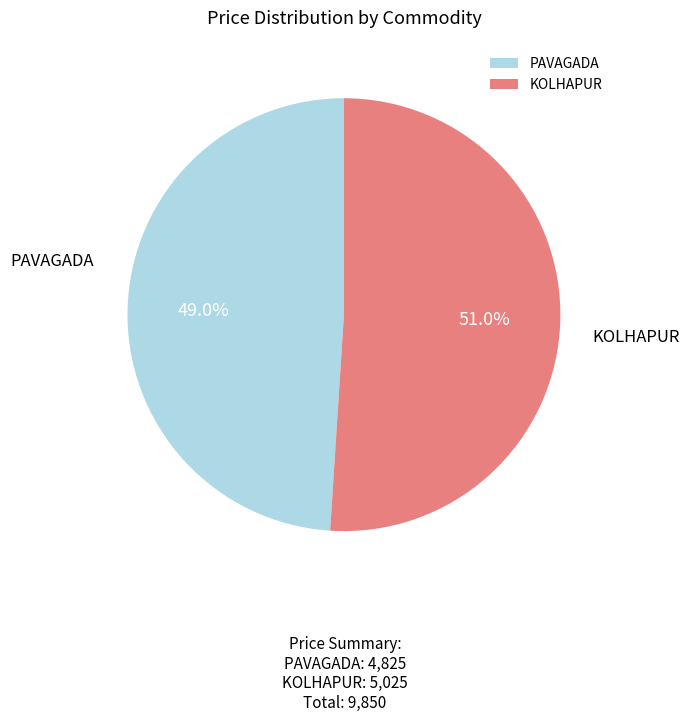

Is there a majority slice in this chart?

Yes